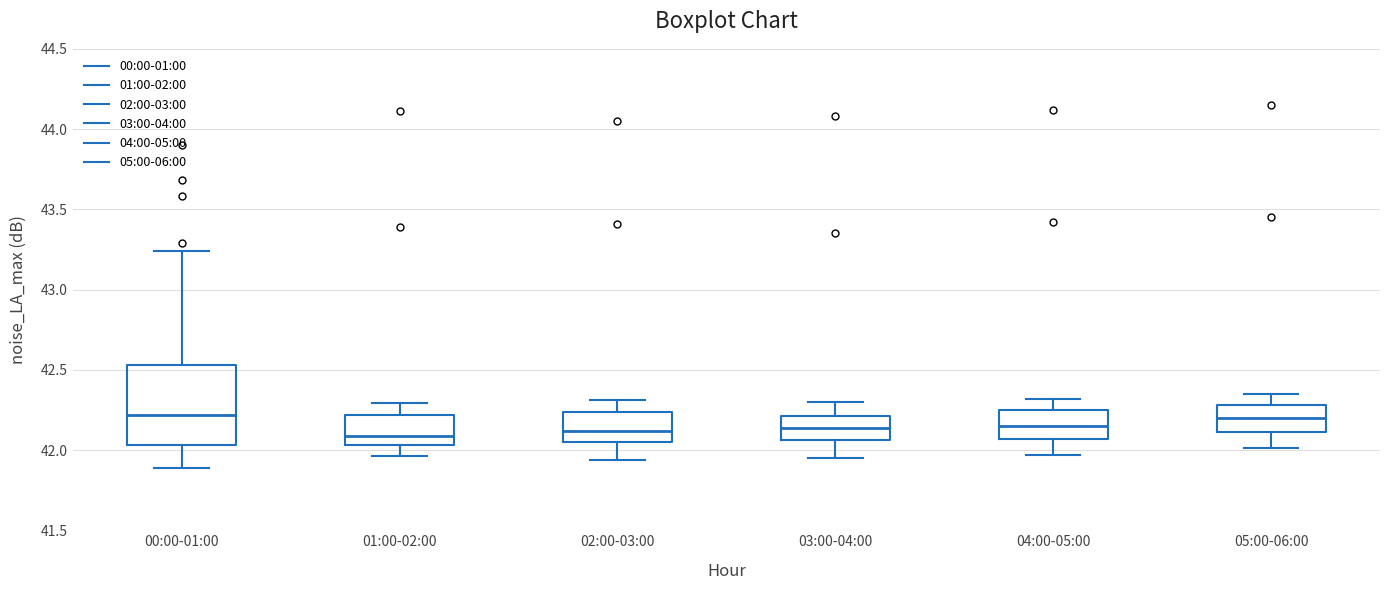

Reading left to right, read every box against the y-axis: the position of its median line, the range the box covers, and the ends of its whiskers. The values are not printed on the chart, so give them approximately, as read against the axis.

00:00-01:00: median 42.20, box 42.05 to 42.55, whiskers 41.90 to 43.25
01:00-02:00: median 42.10, box 42.05 to 42.20, whiskers 41.95 to 42.30
02:00-03:00: median 42.10, box 42.05 to 42.25, whiskers 41.95 to 42.30
03:00-04:00: median 42.15, box 42.05 to 42.20, whiskers 41.95 to 42.30
04:00-05:00: median 42.15, box 42.05 to 42.25, whiskers 41.95 to 42.30
05:00-06:00: median 42.20, box 42.10 to 42.30, whiskers 42.00 to 42.35